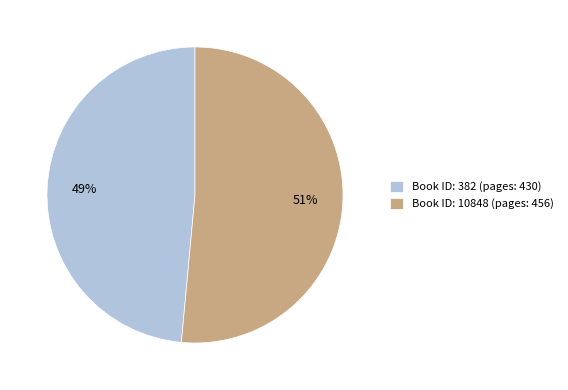

Is there any slice that represents more than half of the pie?

Yes